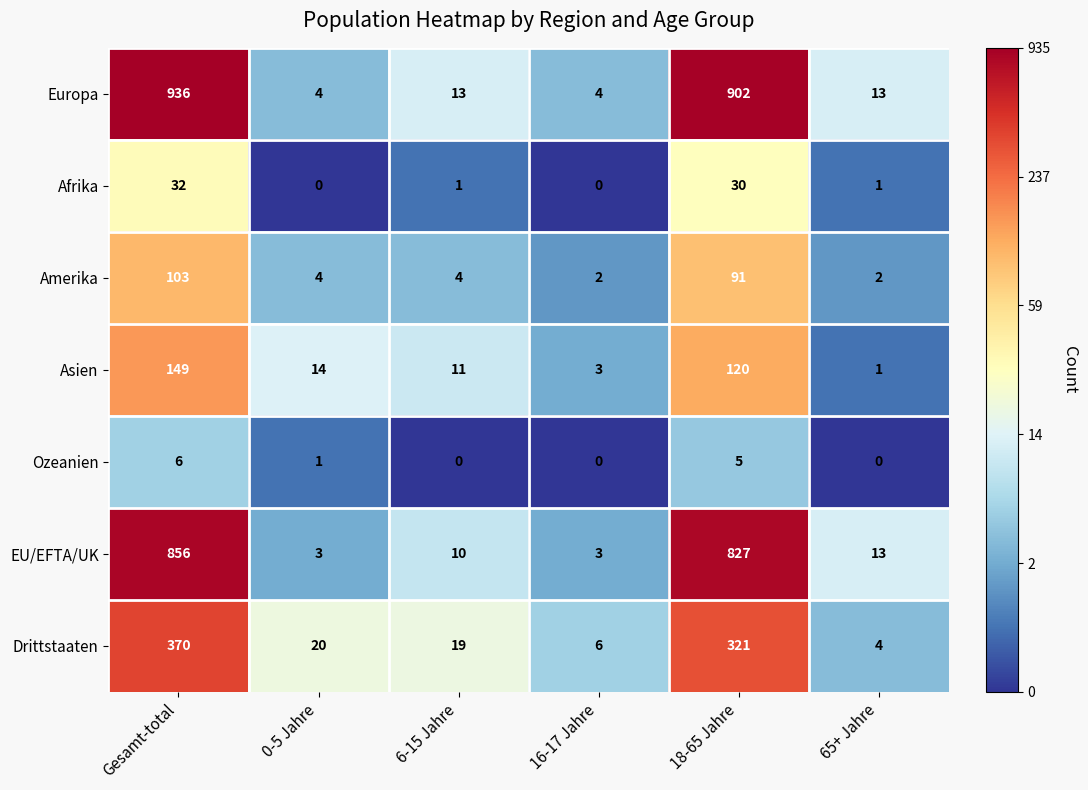

What is the difference between the Asien values at 6-15 Jahre and 18-65 Jahre?

109